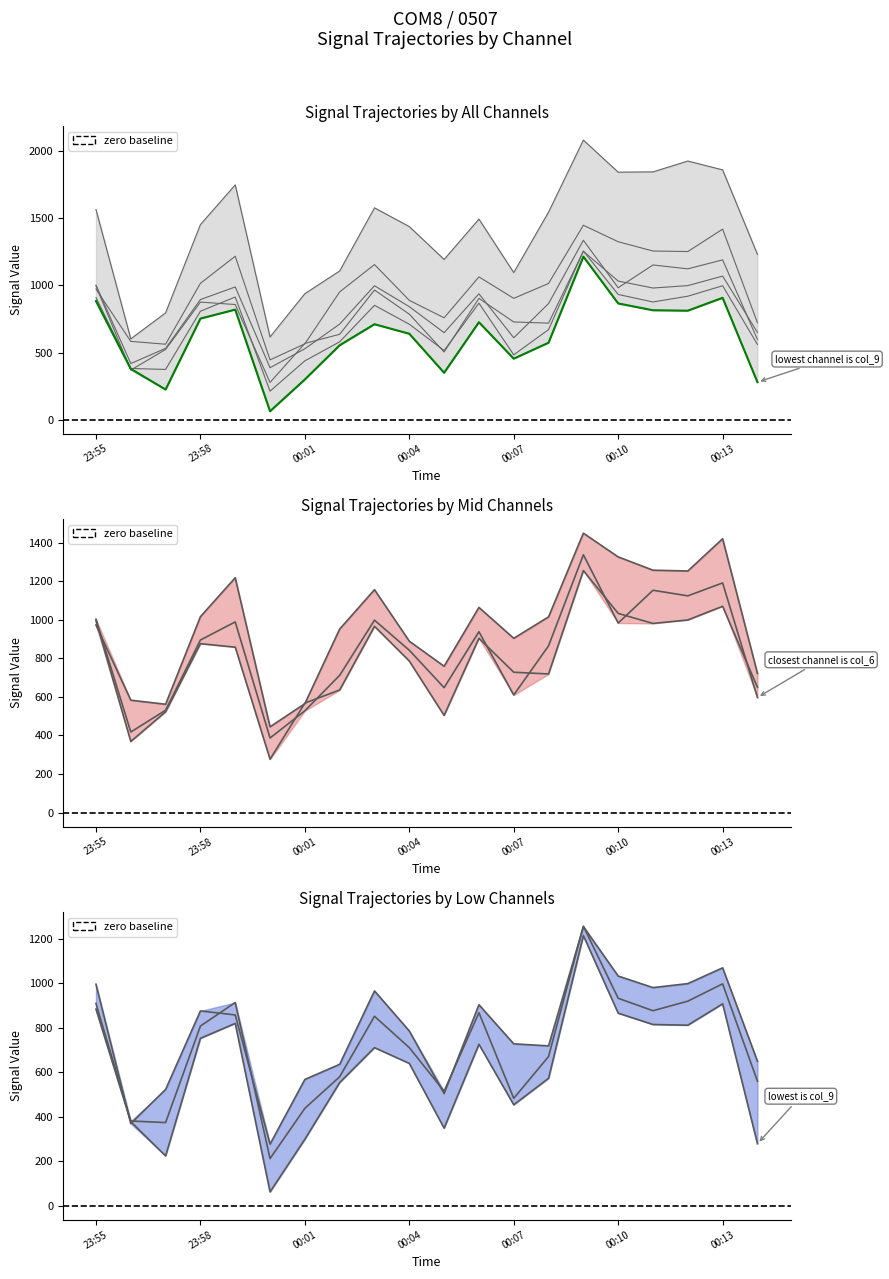

How many data points in col_6 are less than 895?

10